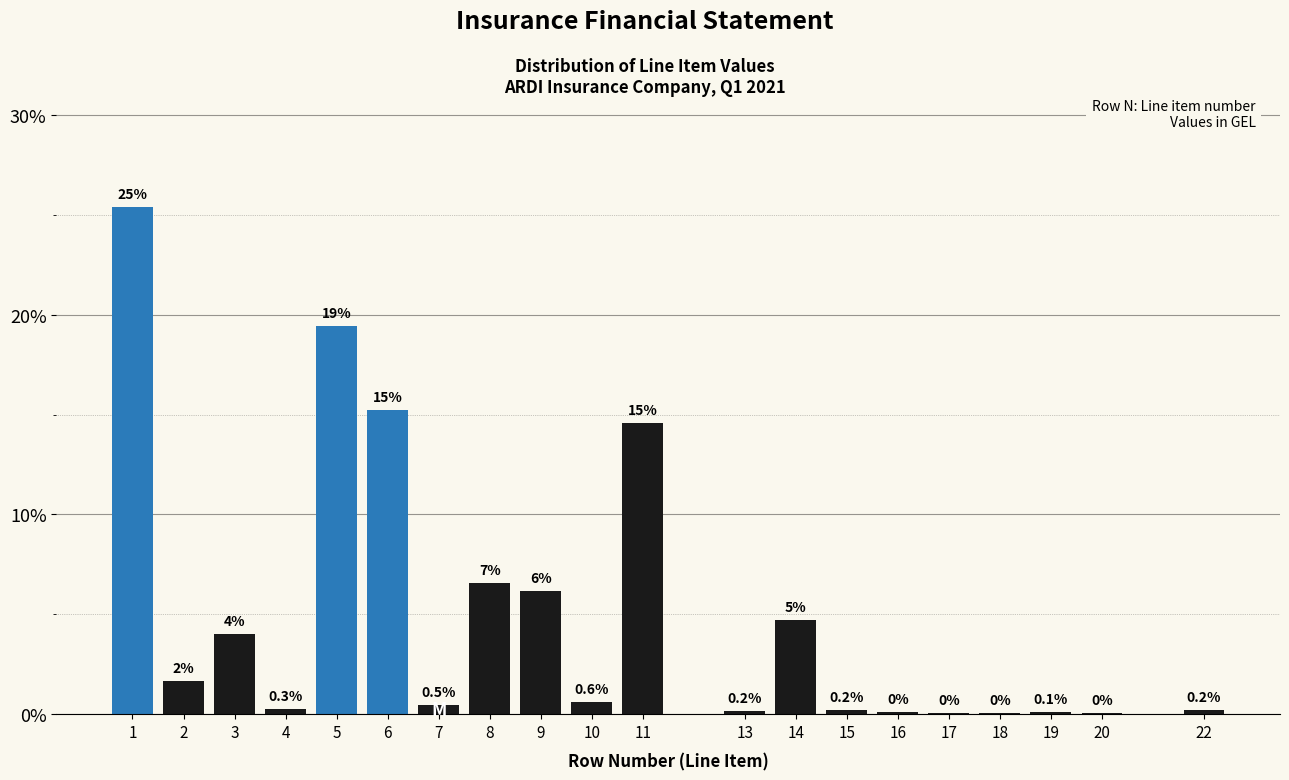

Which has a higher value, 4 or 18?

4